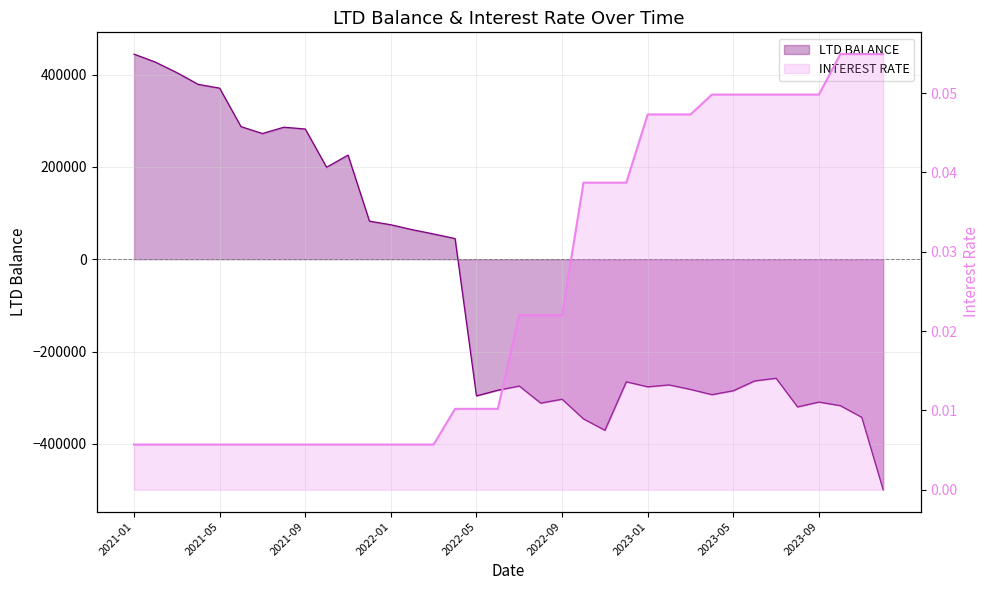

What is the sum of all LTD BALANCE values?

-2274401.6